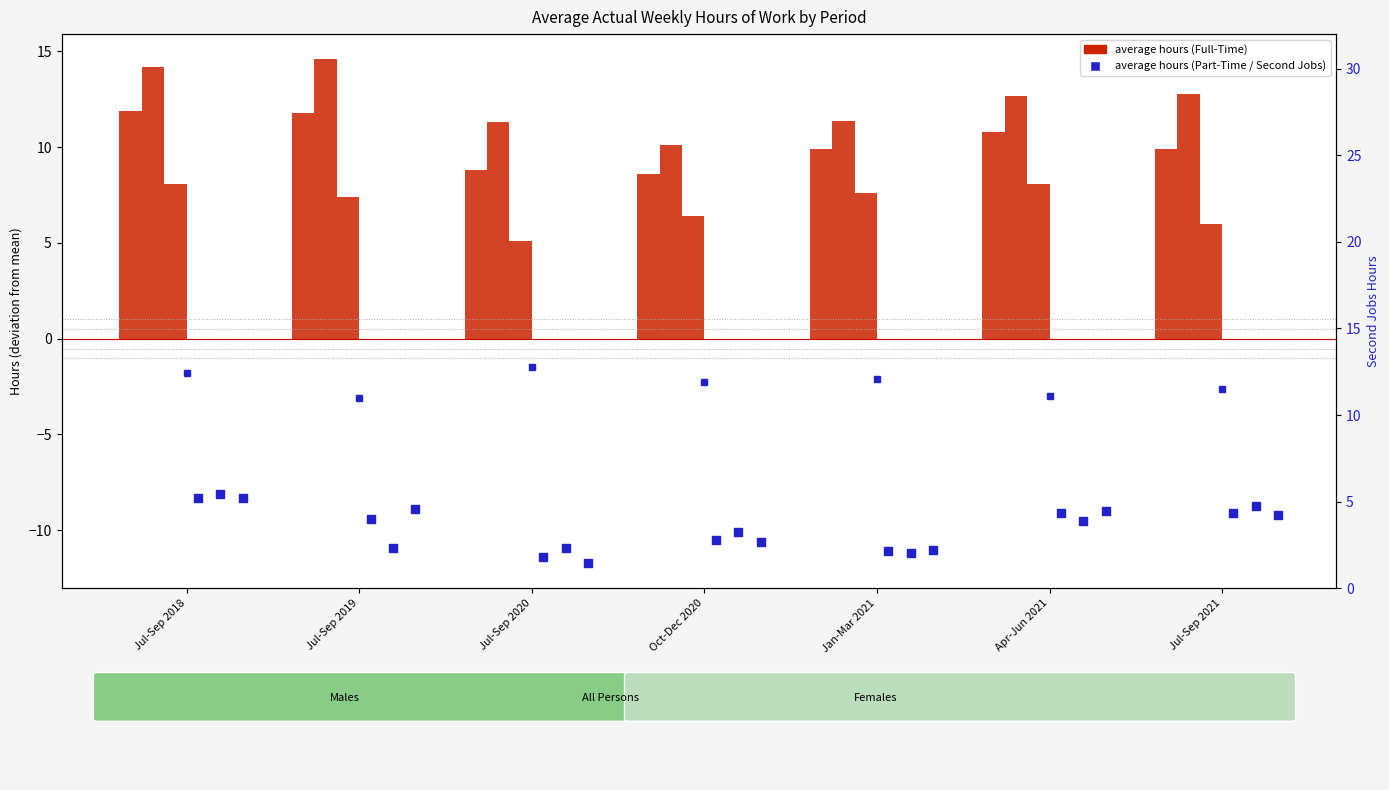

Is the value of Full-Time (Females) at Jan-Mar 2021 greater than the value of Full-Time (Males) at Jan-Mar 2021?

No